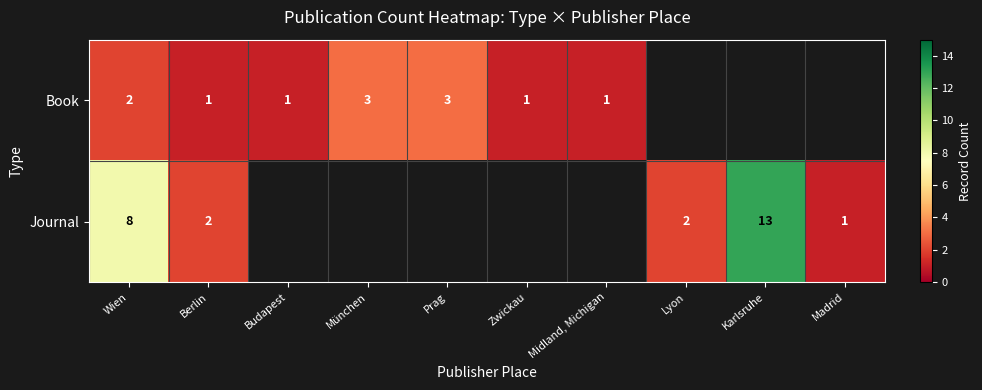

What is the difference between the Journal values at Karlsruhe and Berlin?

11